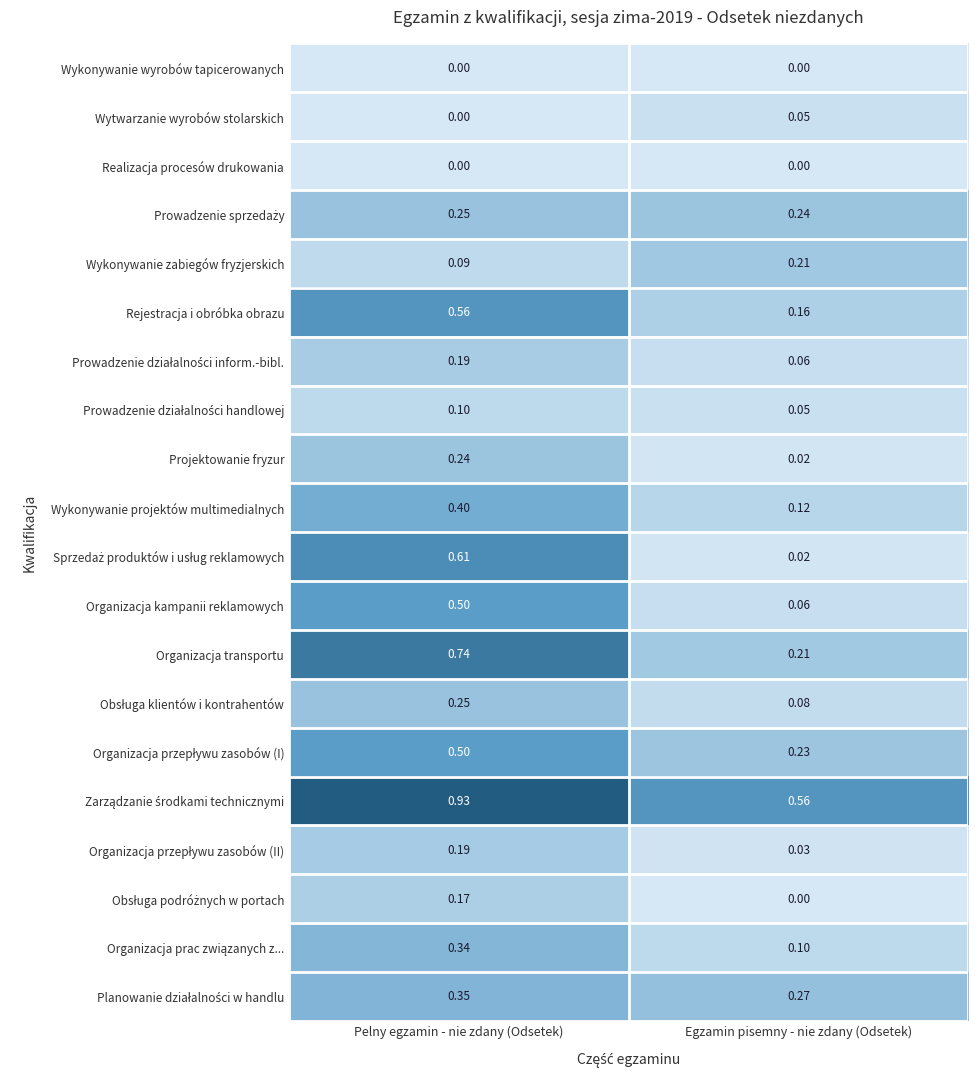

List the labels in order of Rejestracja i obróbka obrazu value, smallest first.

Egzamin pisemny - nie zdany (Odsetek), Pelny egzamin - nie zdany (Odsetek)